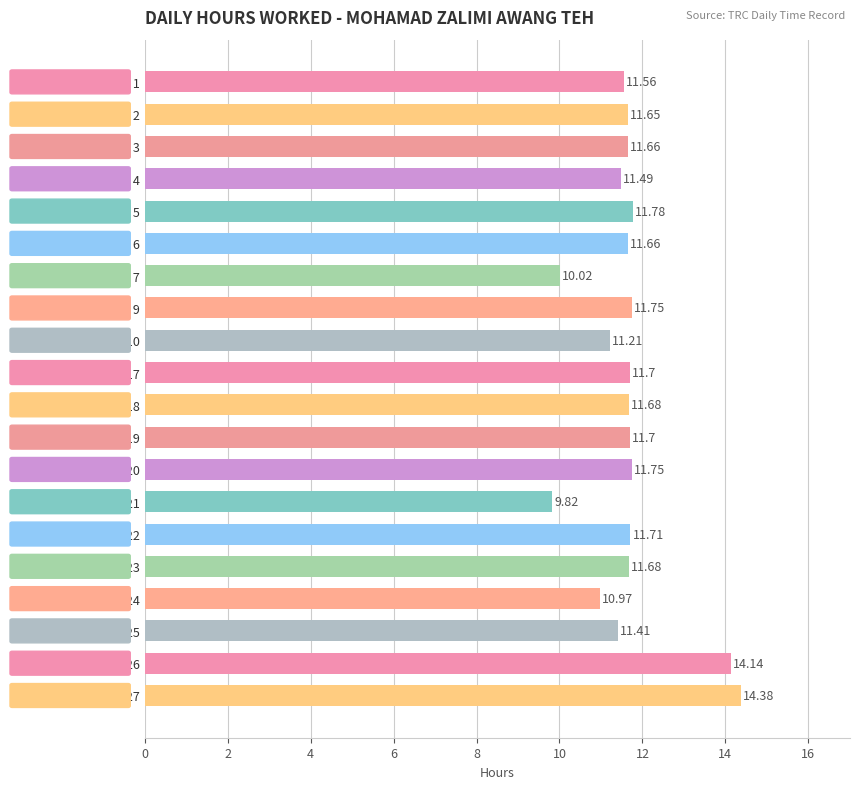

Between Day 22 and Day 19, which is larger?

Day 22